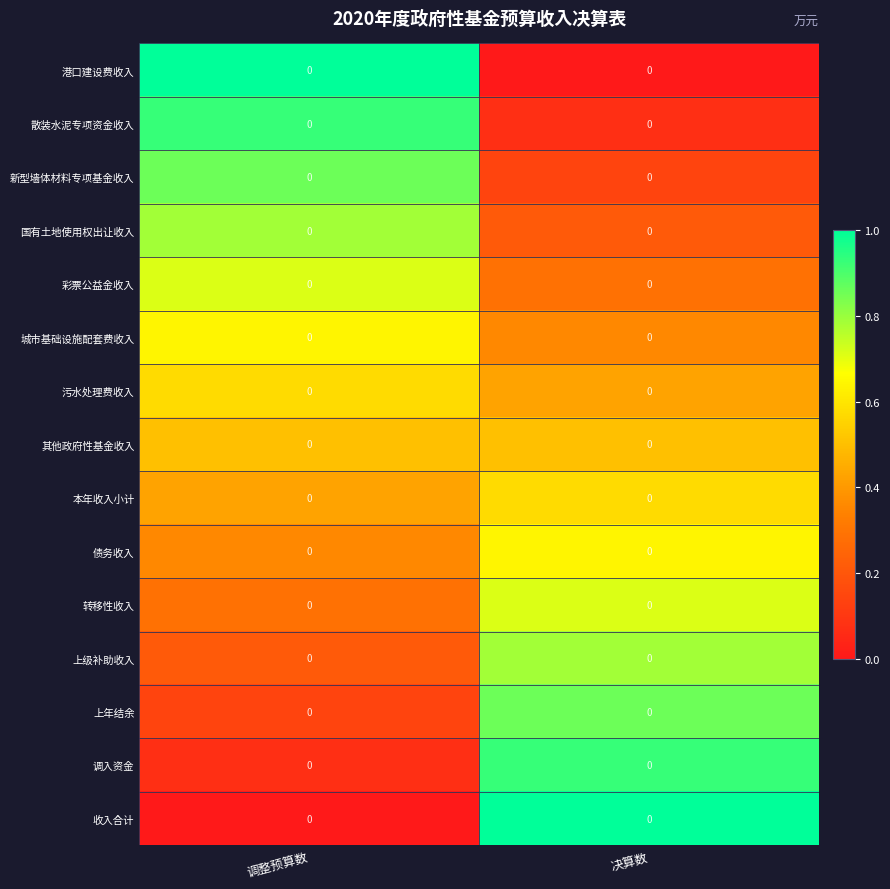

Reading left to right, what are all the values shown in this chart?

港口建设费收入: 调整预算数=0.0	决算数=0.0
散装水泥专项资金收入: 调整预算数=0.0	决算数=0.0
新型墙体材料专项基金收入: 调整预算数=0.0	决算数=0.0
国有土地使用权出让收入: 调整预算数=0.0	决算数=0.0
彩票公益金收入: 调整预算数=0.0	决算数=0.0
城市基础设施配套费收入: 调整预算数=0.0	决算数=0.0
污水处理费收入: 调整预算数=0.0	决算数=0.0
其他政府性基金收入: 调整预算数=0.0	决算数=0.0
本年收入小计: 调整预算数=0.0	决算数=0.0
债务收入: 调整预算数=0.0	决算数=0.0
转移性收入: 调整预算数=0.0	决算数=0.0
上级补助收入: 调整预算数=0.0	决算数=0.0
上年结余: 调整预算数=0.0	决算数=0.0
调入资金: 调整预算数=0.0	决算数=0.0
收入合计: 调整预算数=0.0	决算数=0.0